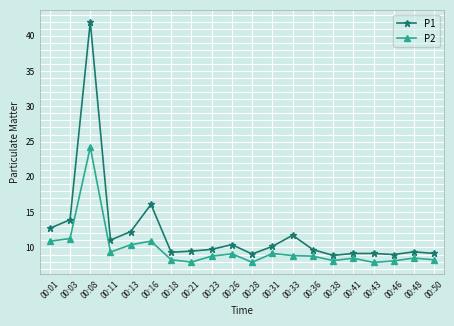

Where is the first local maximum for P2?

00:08